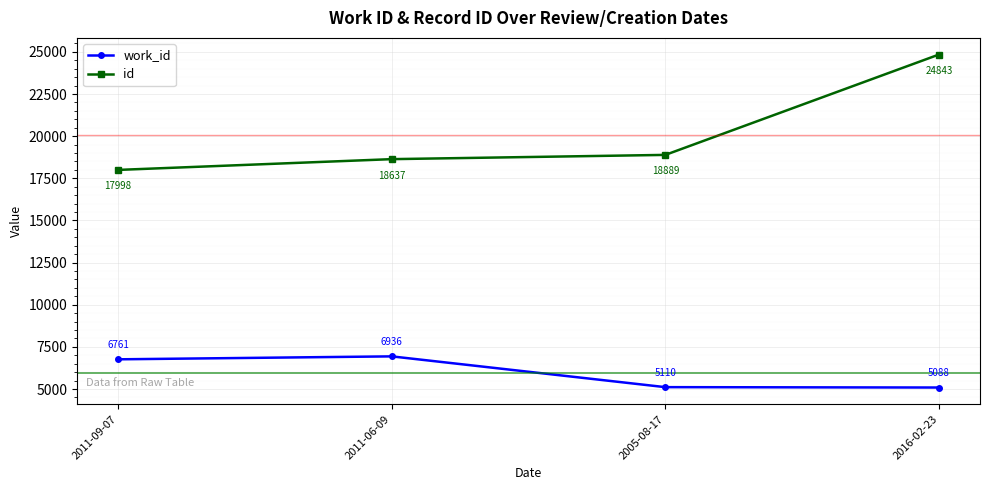

Is the value of work_id at 2011-06-09 greater than the value of id at 2011-06-09?

No